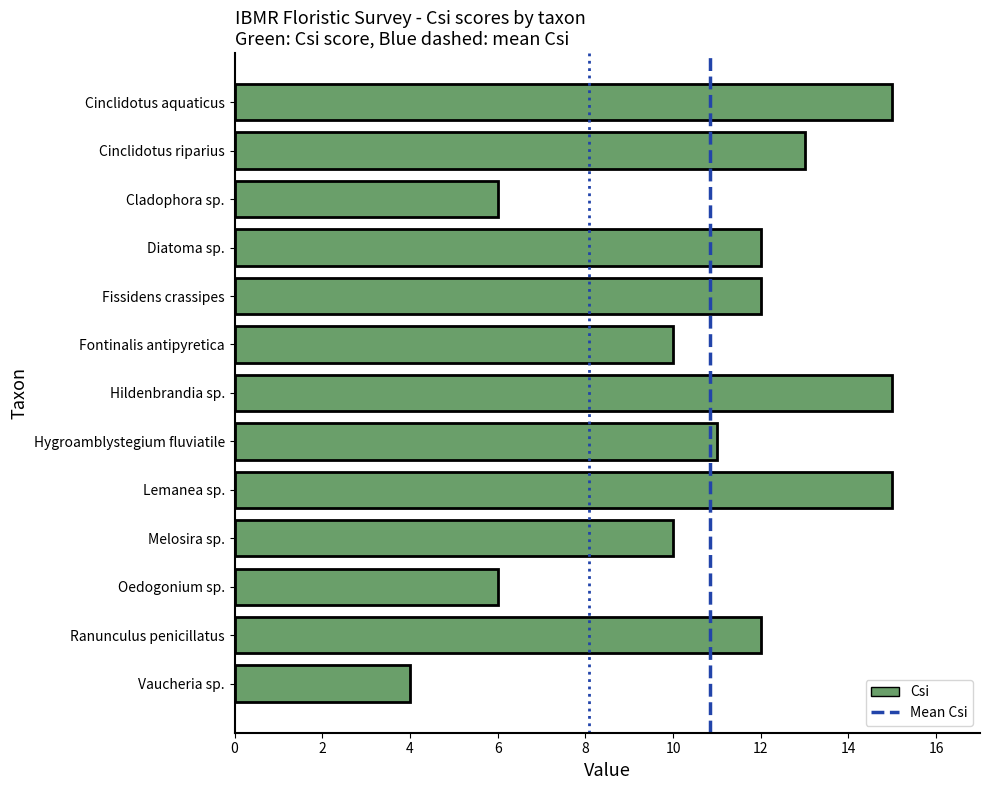

Does the chart contain stacked bars?

No